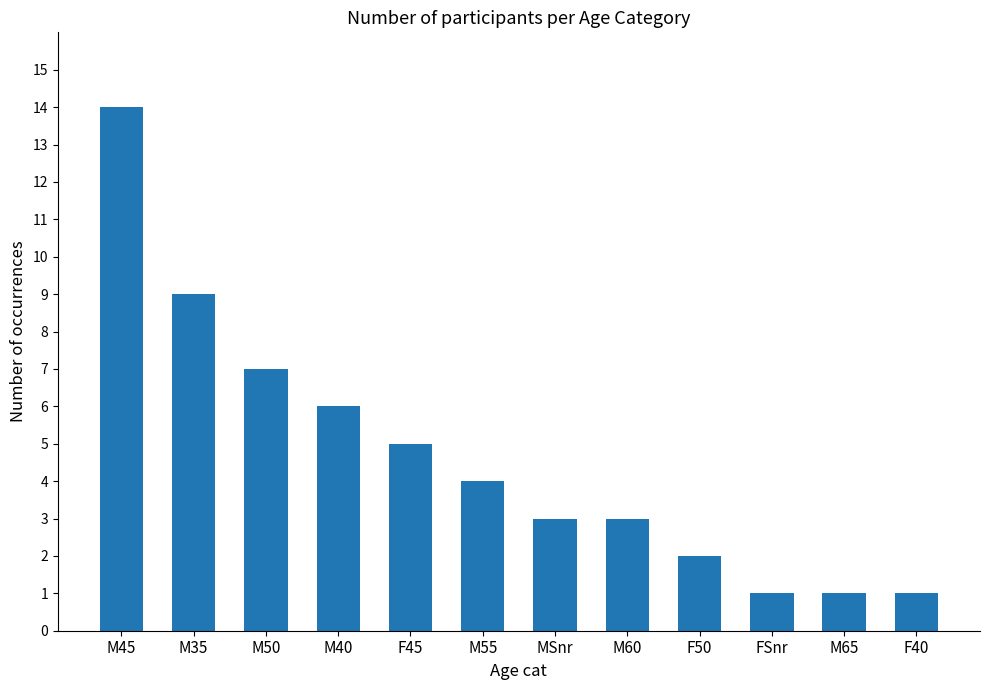

What is the sum of the values at F50 and M35?

11